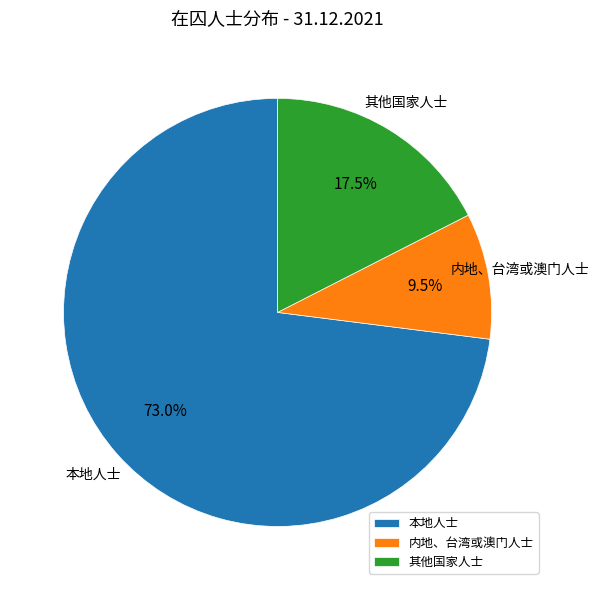

Count the number of slices in the pie.

3